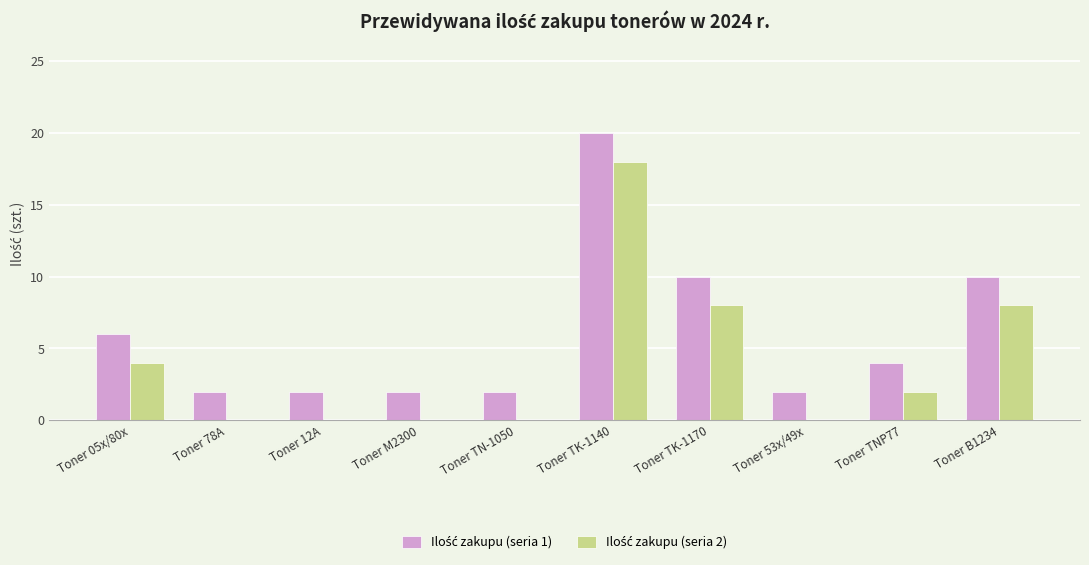

Does the chart contain stacked bars?

No